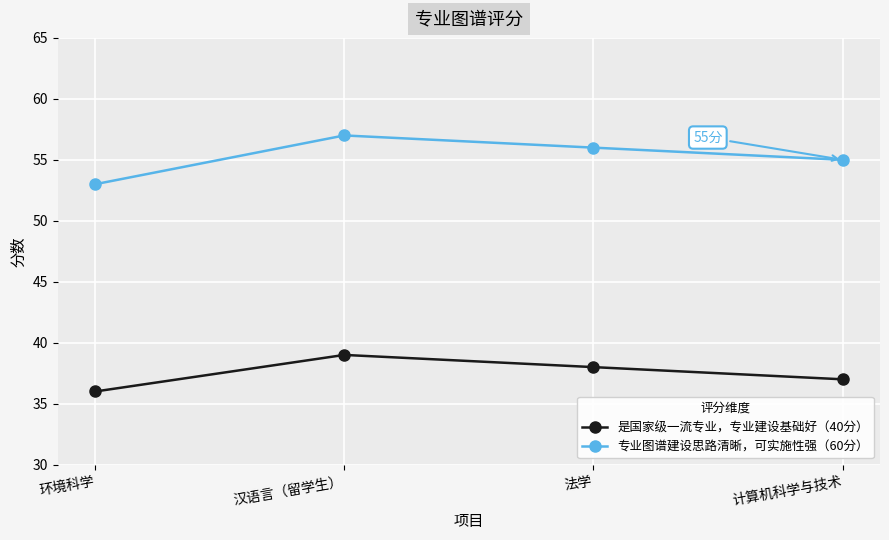

What are all the series names shown in the legend?

是国家级一流专业，专业建设基础好（40分）, 专业图谱建设思路清晰，可实施性强（60分）